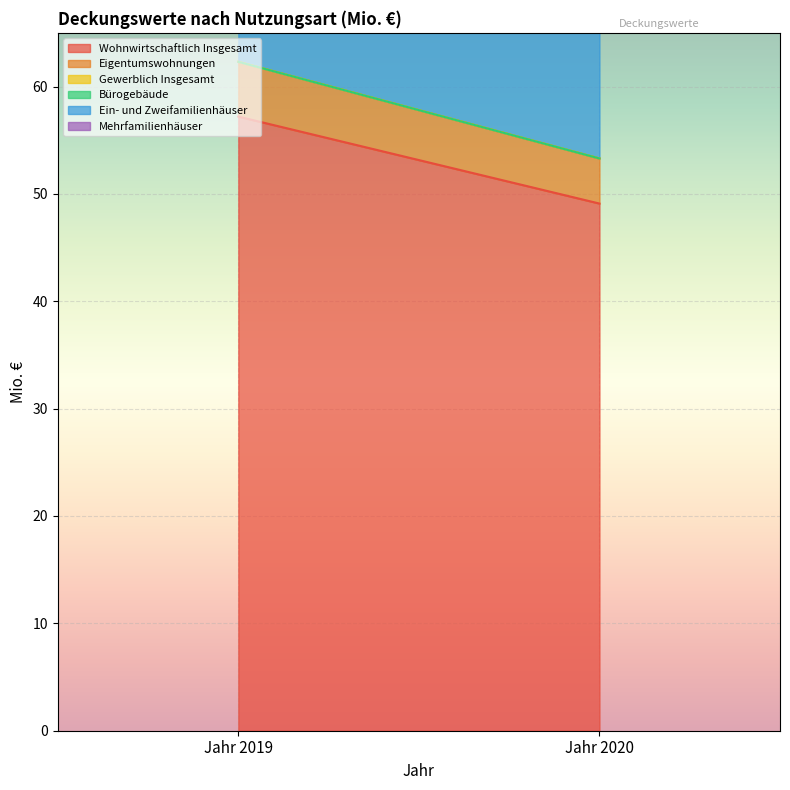

Between Jahr 2020 and Jahr 2019, which is larger?

Jahr 2019